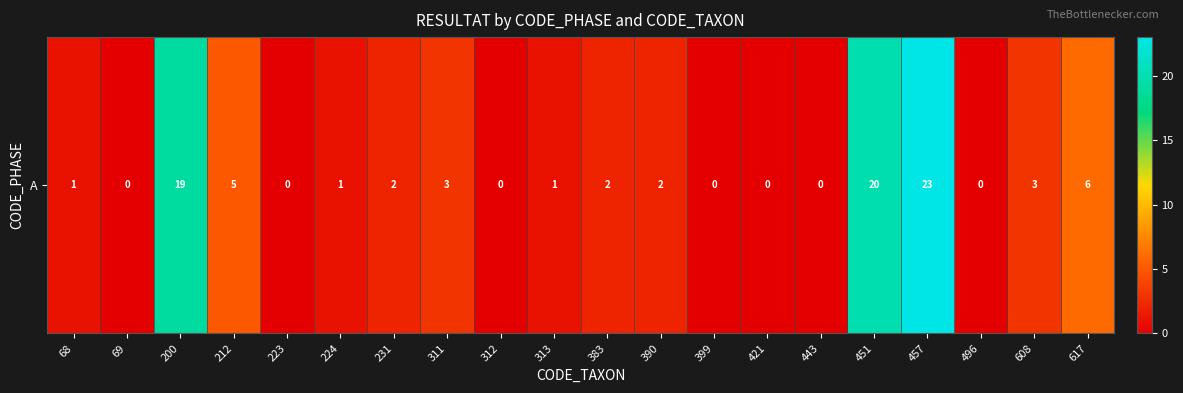

What is the approximate value at 451?

20